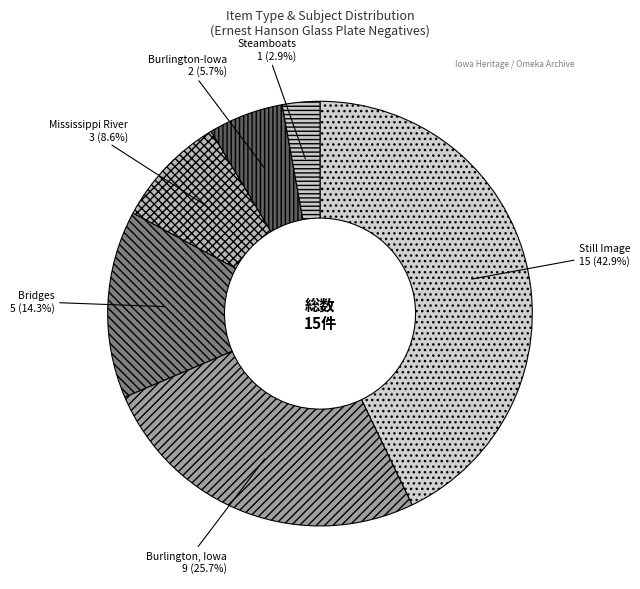

To the nearest percent, what is the combined percentage of Burlington, Iowa and Mississippi River?

34%